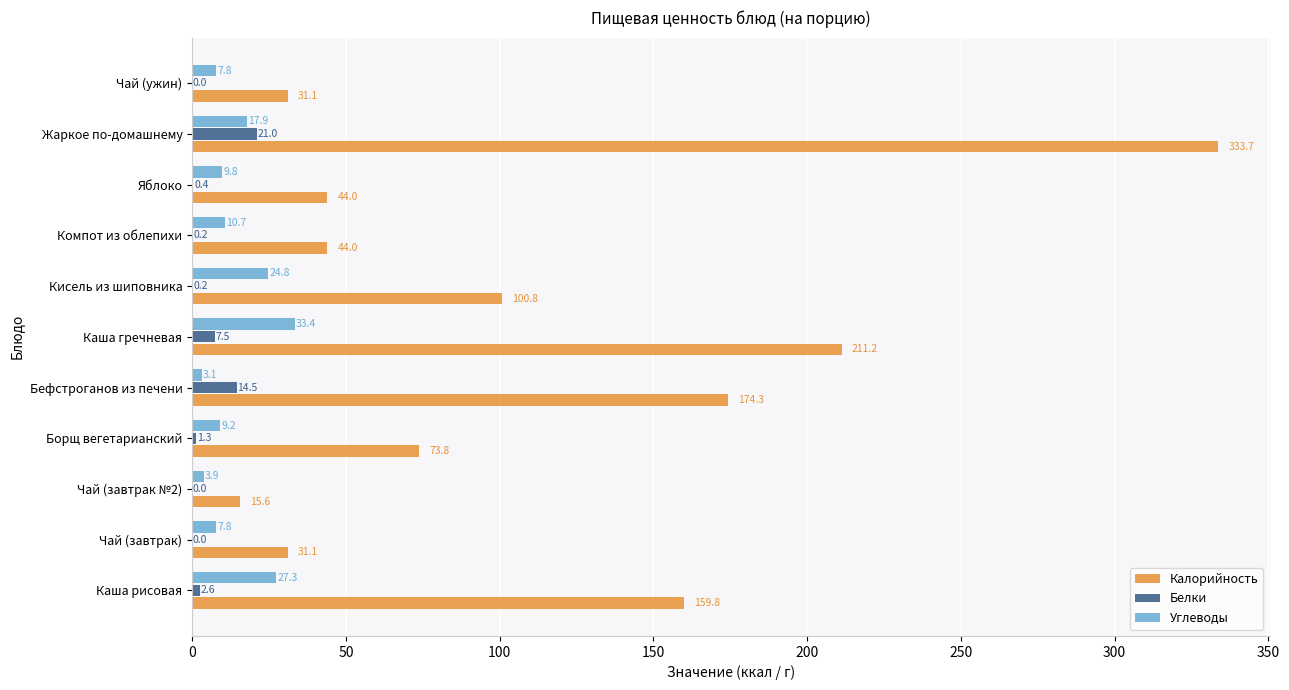

What is the sum of all Калорийность values?

1219.4